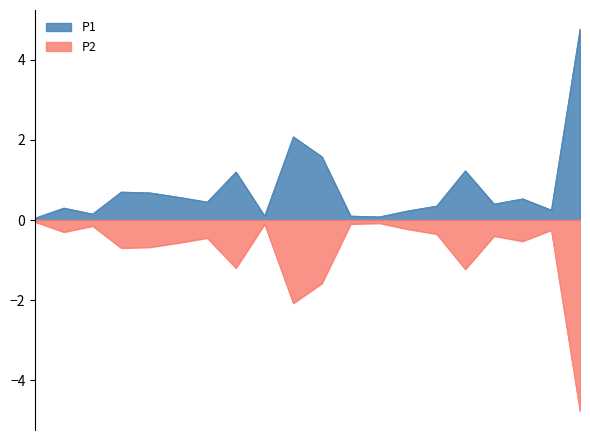

Rank the categories by value from highest to lowest.

00:47, 00:22, 00:25, 00:37, 00:18, 00:08, 00:10, 00:13, 00:42, 00:15, 00:40, 00:35, 00:03, 00:44, 00:32, 00:05, 00:20, 00:27, 00:30, 00:00